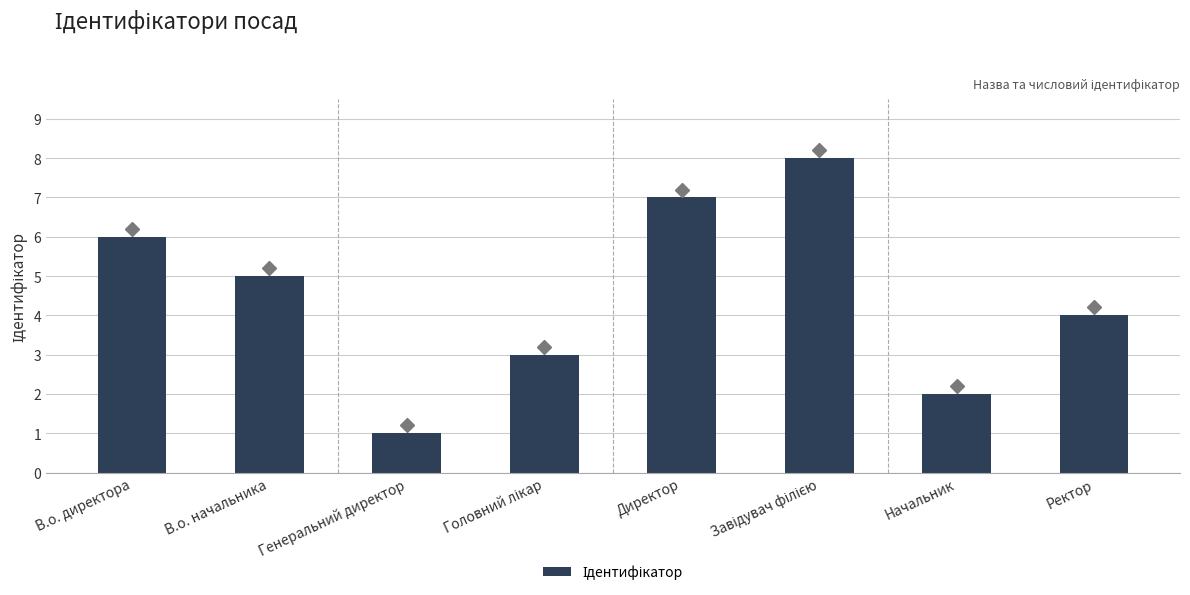

At which label does the data first exceed 5?

В.о. директора